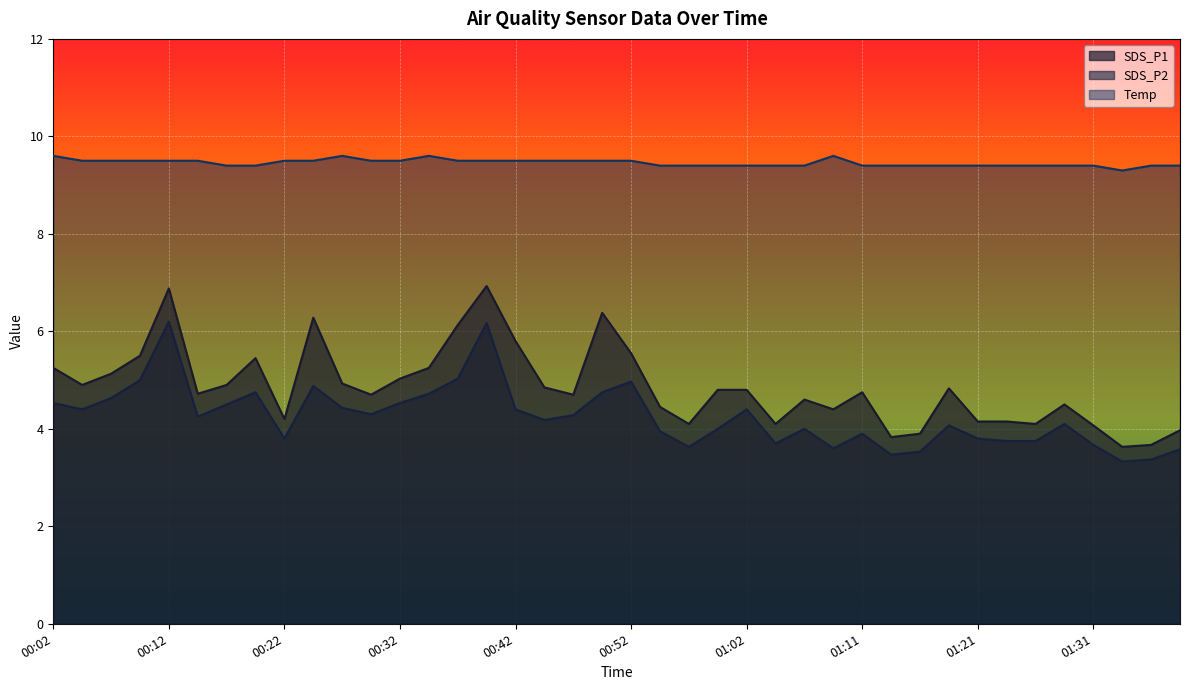

Which series has the largest total across all categories?

Temp